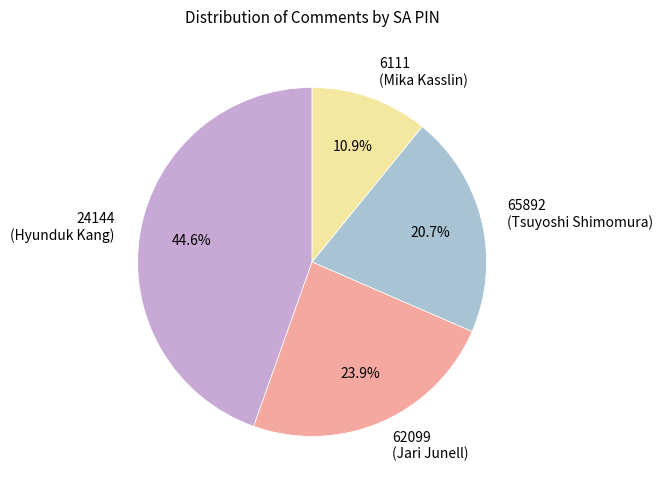

Approximately how many times larger is the value at 6111 (Mika Kasslin) compared to 62099 (Jari Junell)?

0.5